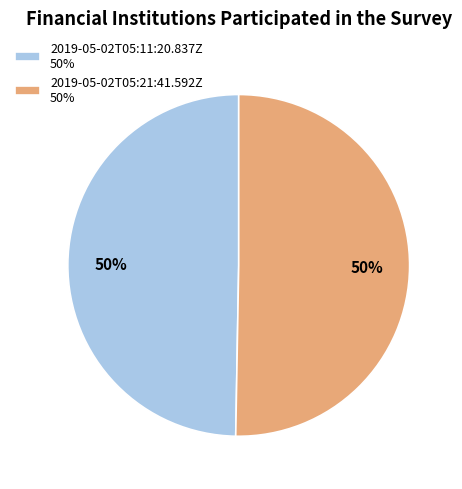

To the nearest percent, what is the combined percentage of 2019-05-02T05:11:20.837Z 50% and 2019-05-02T05:21:41.592Z 50%?

100%